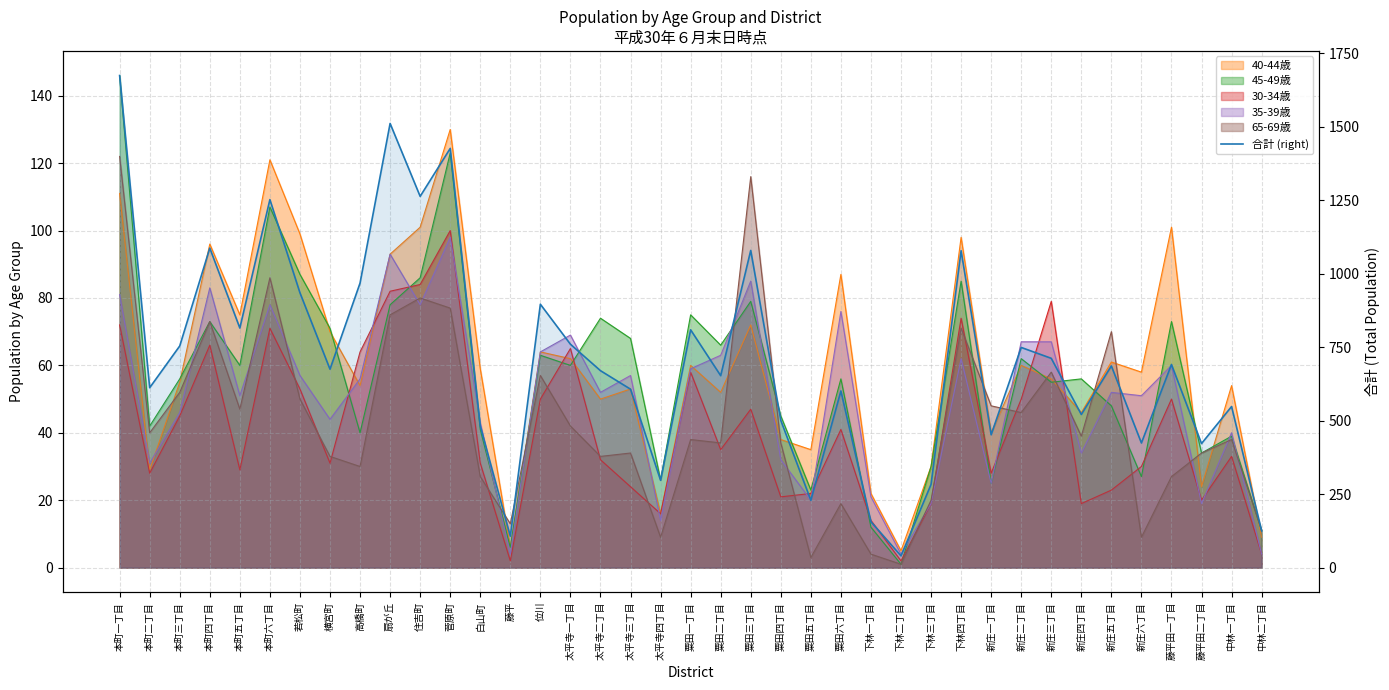

Reading right to left, what are all the values shown in this chart?

125	548	422	691	424	686	521	712	749	452	1078	283	40	156	601	229	501	1079	653	809	297	607	670	760	896	107	482	1426	1263	1511	968	675	935	1252	815	1087	754	612	1674